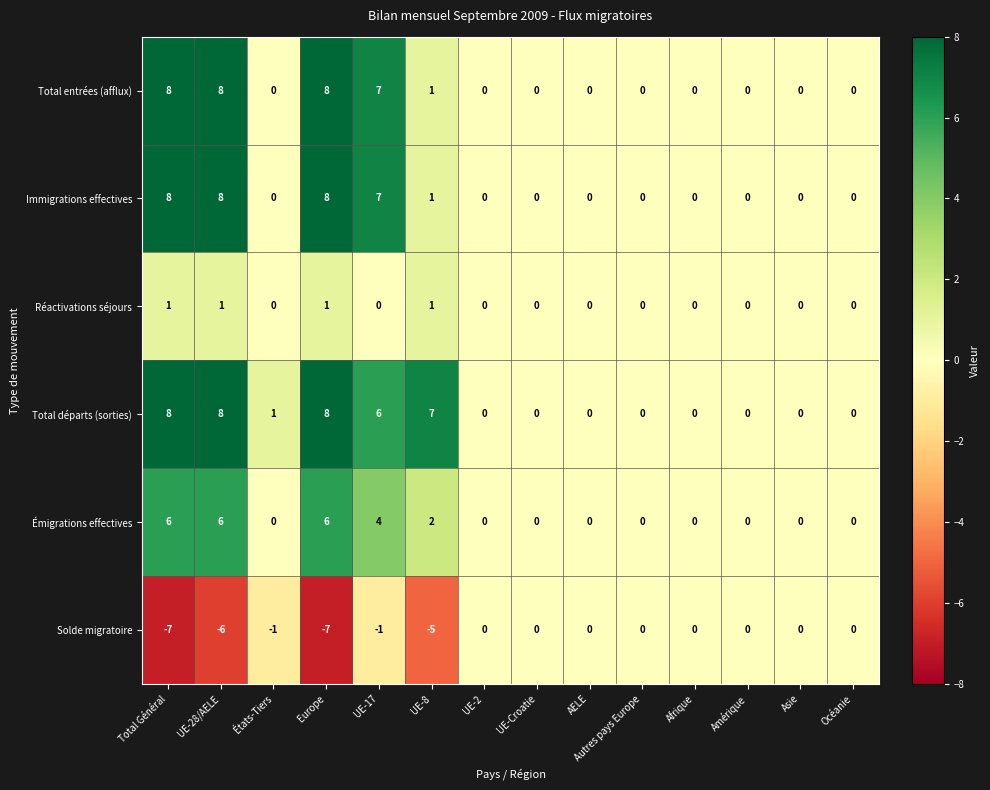

Which series has the largest total across all categories?

Total départs (sorties)